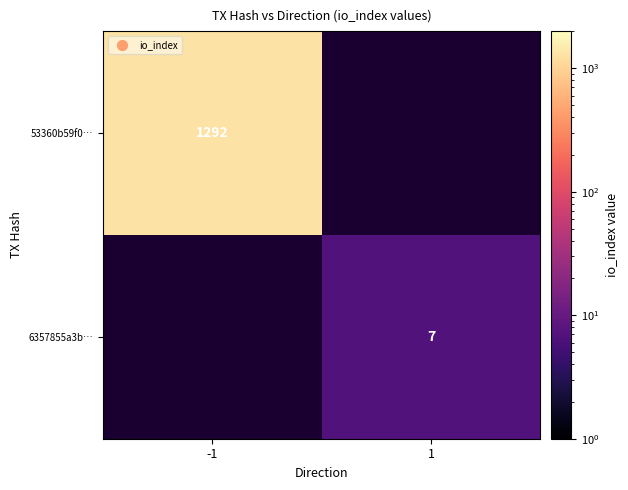

The 6357855a3b… series shows 10 at 1. True or false?

False